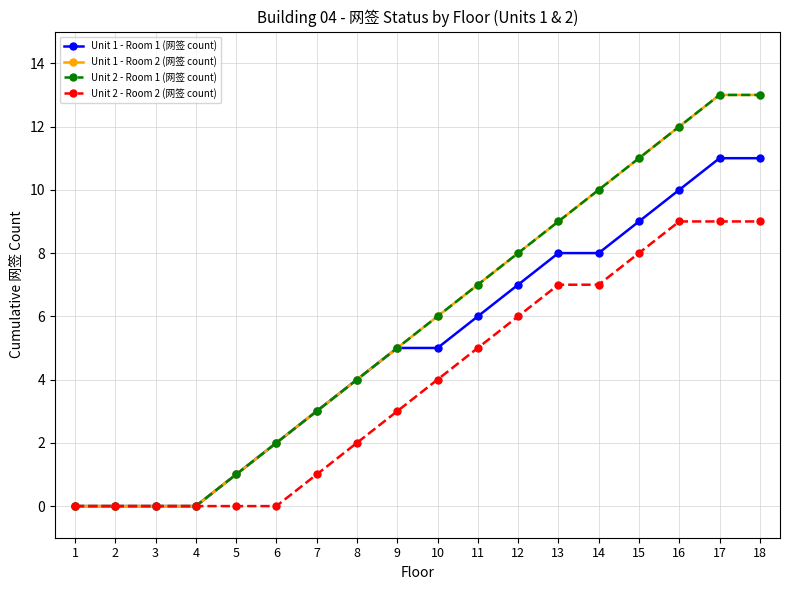

Does the chart have visible grid lines?

Yes